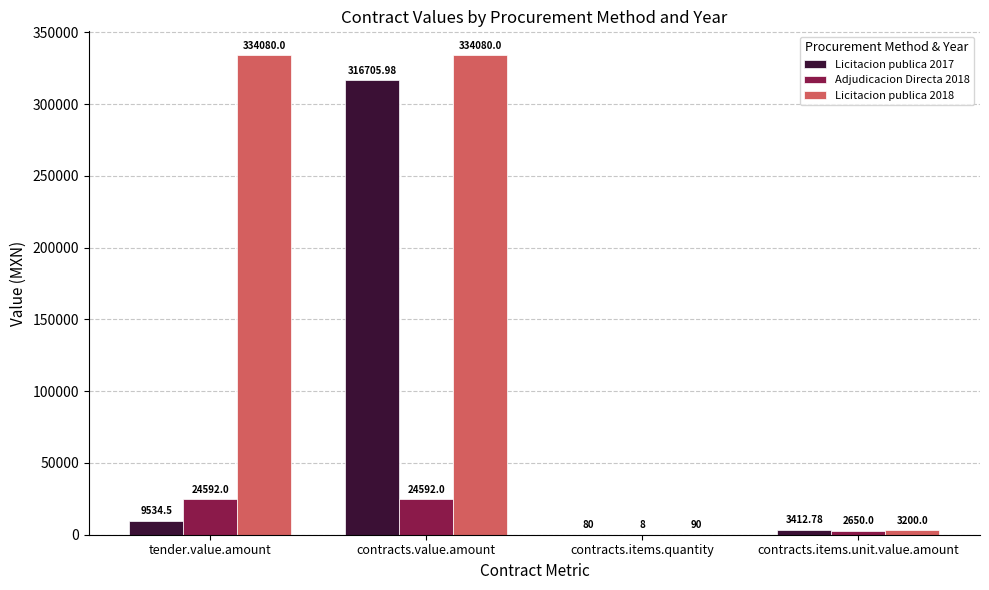

Is the value of Adjudicacion Directa 2018 at contracts.value.amount greater than the value of Licitacion publica 2017 at contracts.items.quantity?

Yes